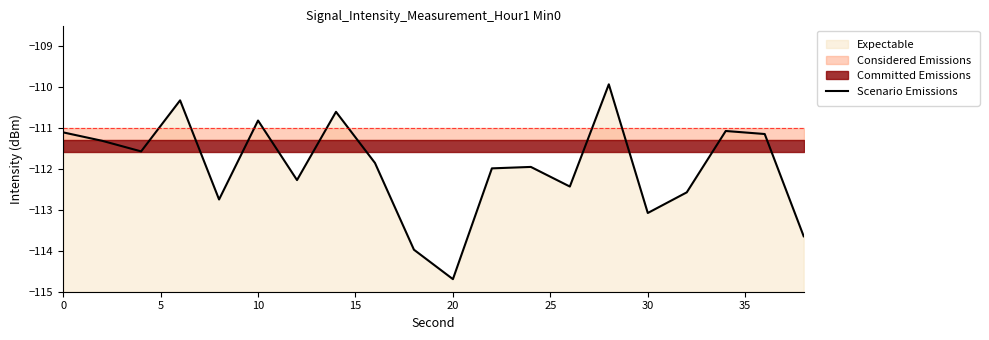

How many points are higher than both their immediate neighbors (excluding endpoints)?

6